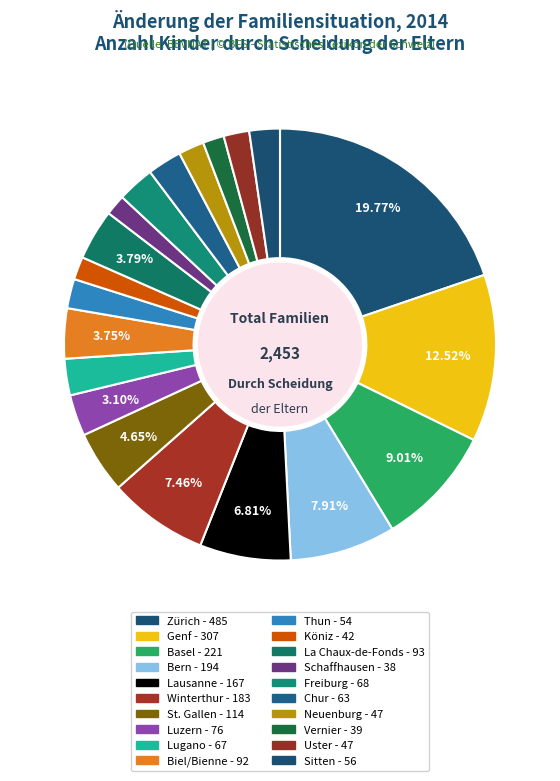

What percentage is NOT represented by Sitten?

97.7%